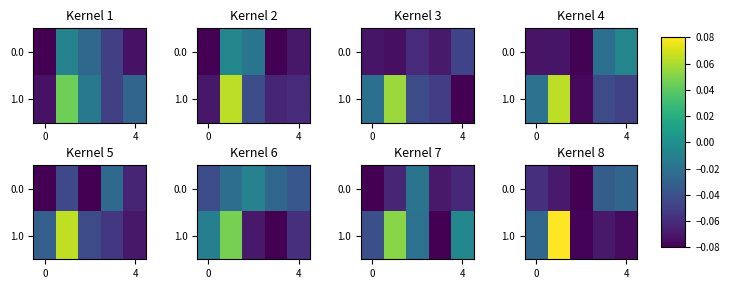

What is the difference between the maximum and minimum values in the 0.0 series?

0.1